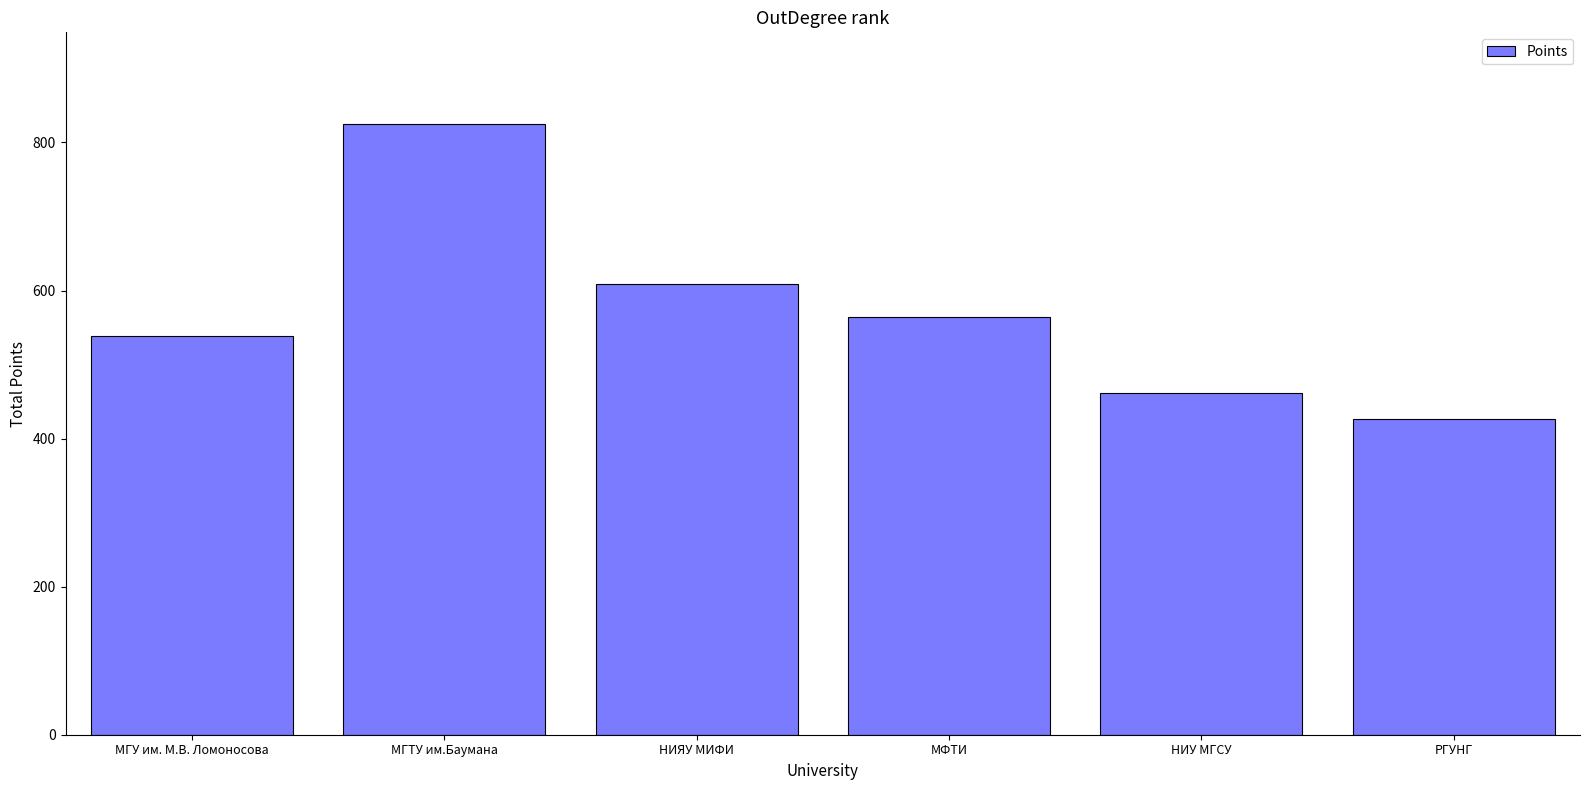

Reading left to right, transcribe all the data shown in this chart.

МГУ им. М.В. Ломоносова=538	МГТУ им.Баумана=825	НИЯУ МИФИ=609	МФТИ=564	НИУ МГСУ=462	РГУНГ=426